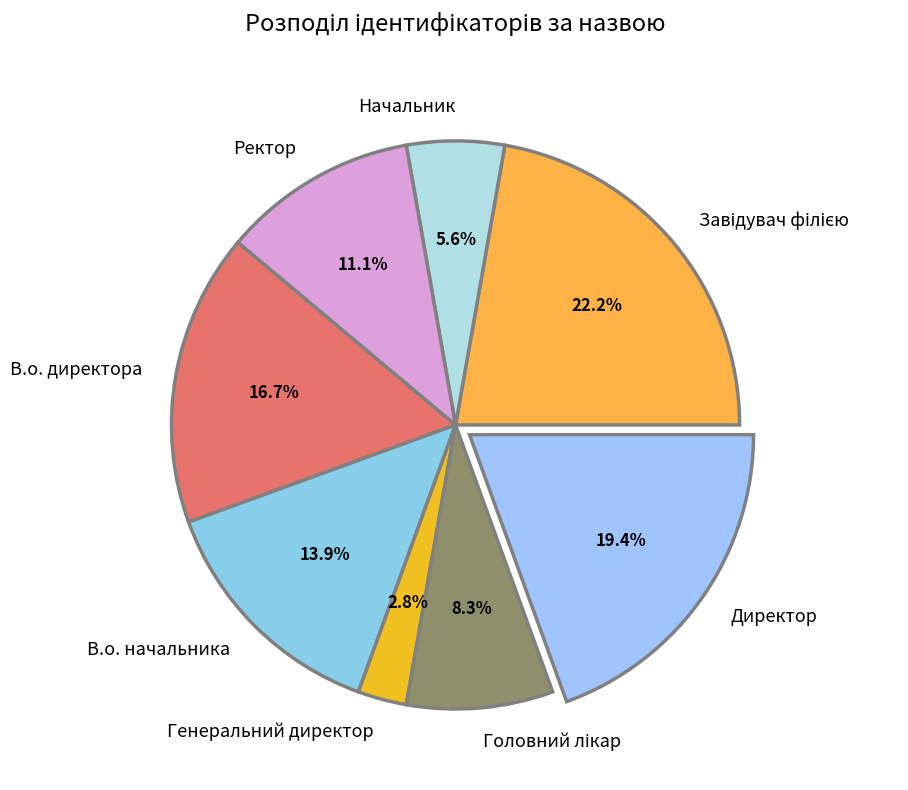

To the nearest percent, what is the combined percentage of Начальник and В.о. директора?

22%